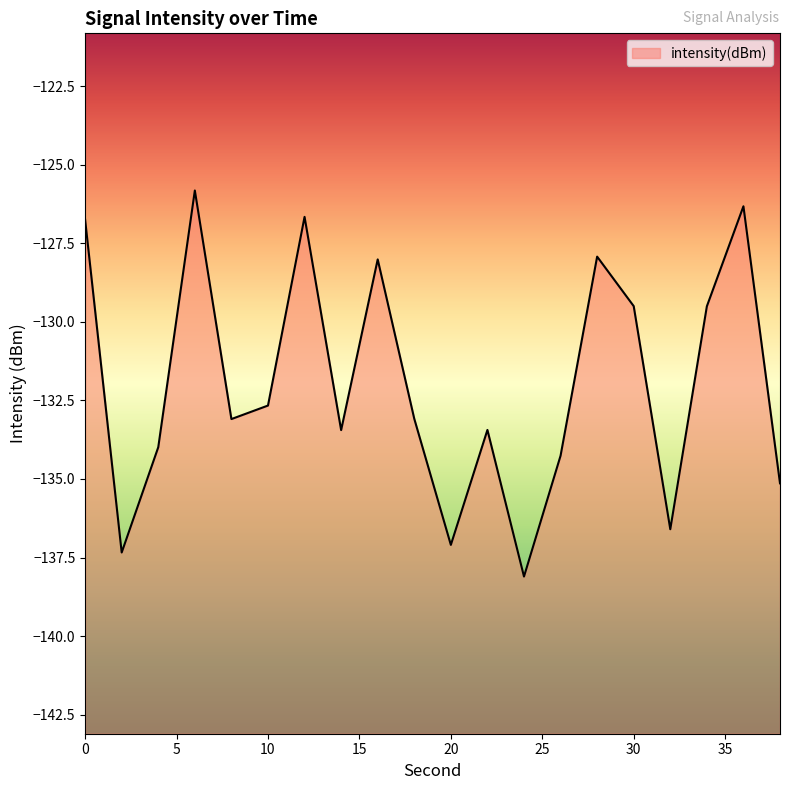

At which category does the chart reach its peak across all series?

6